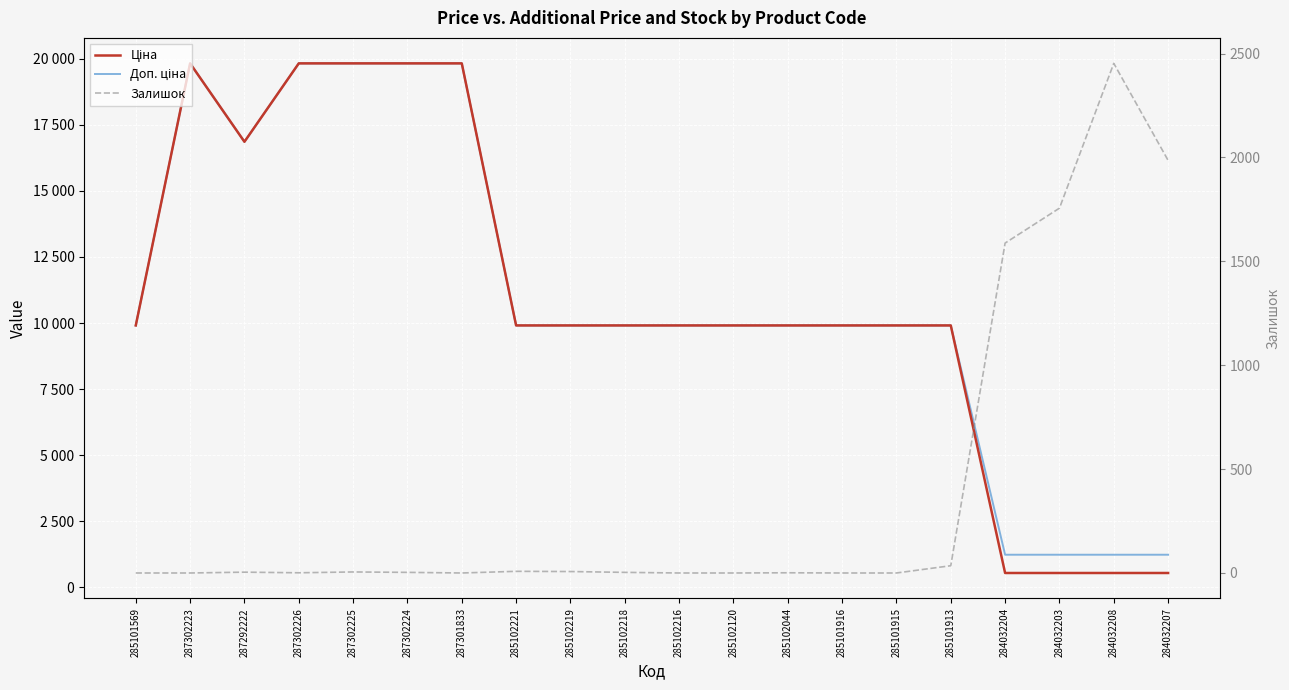

What is the average value of the Залишок series?

392.5